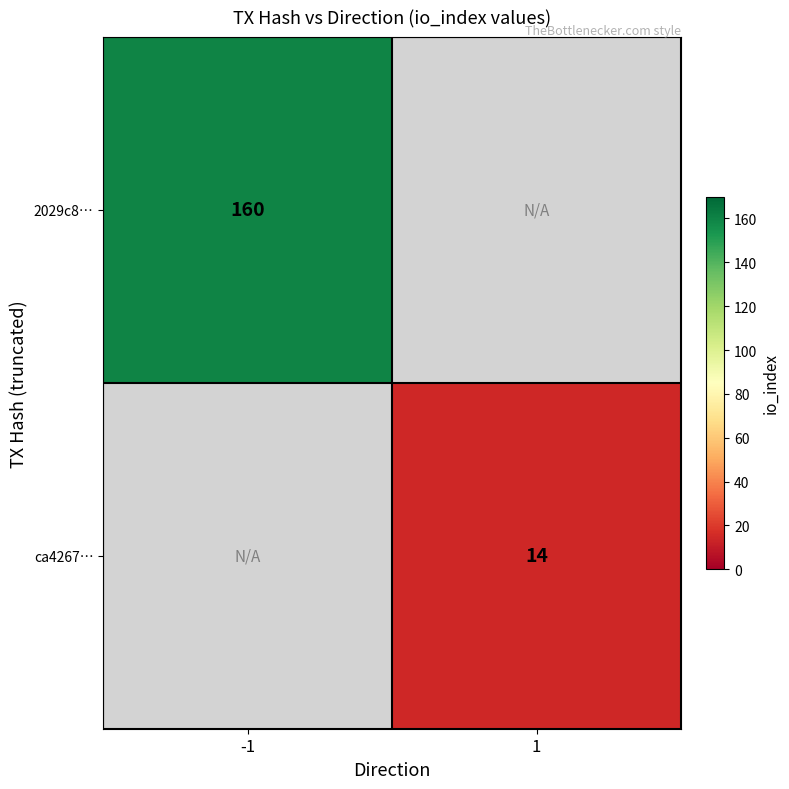

Which category has the highest value across all series?

-1